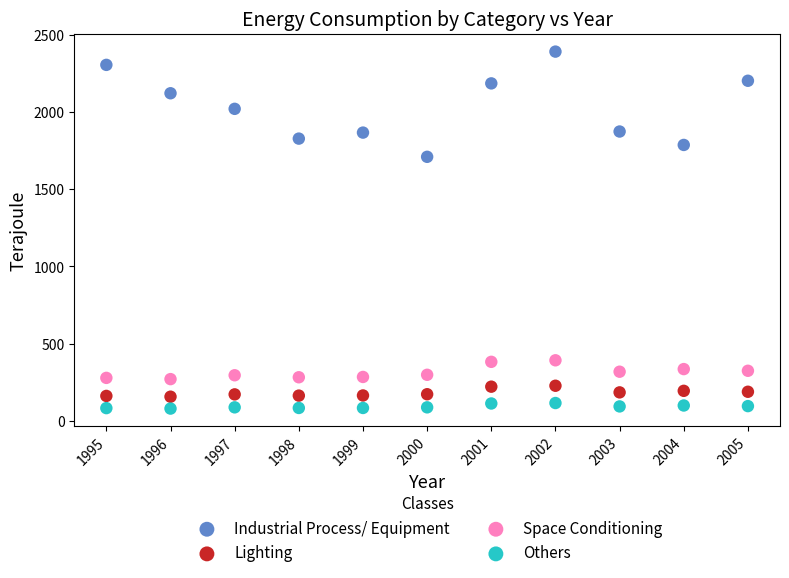

Which series has the widest spread of Y values?

Industrial Process/ Equipment